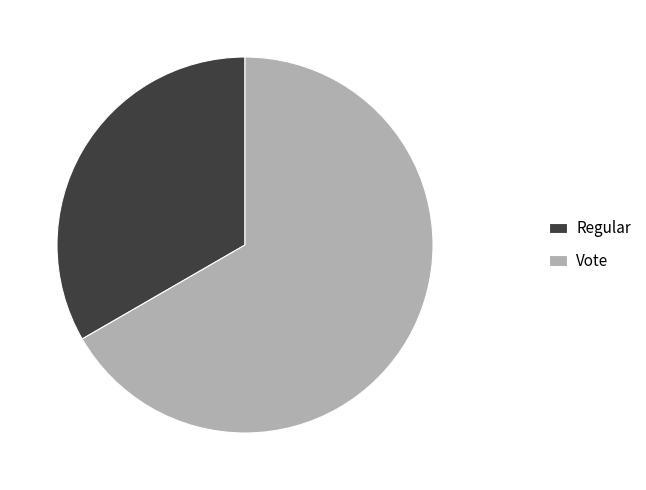

What is the ratio of the value at Vote to the value at Regular?

2.0